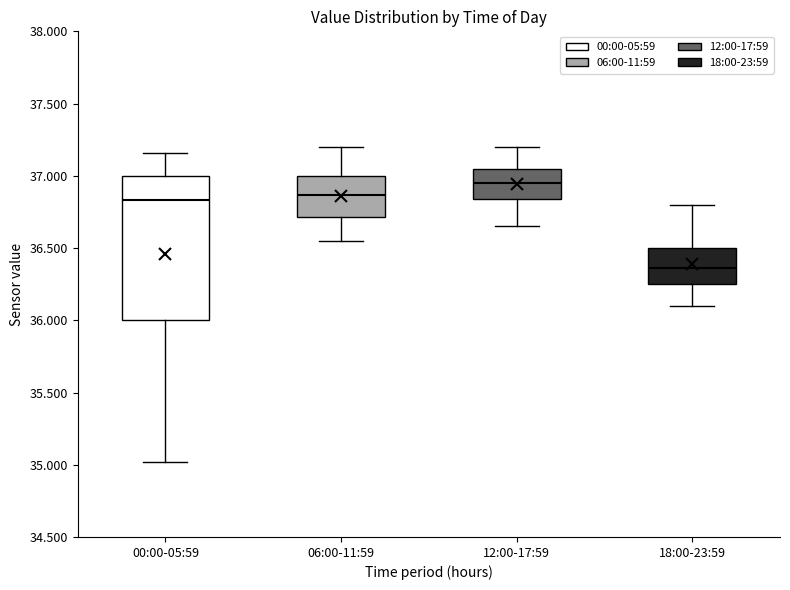

Which box's median line is the lowest?

18:00-23:59